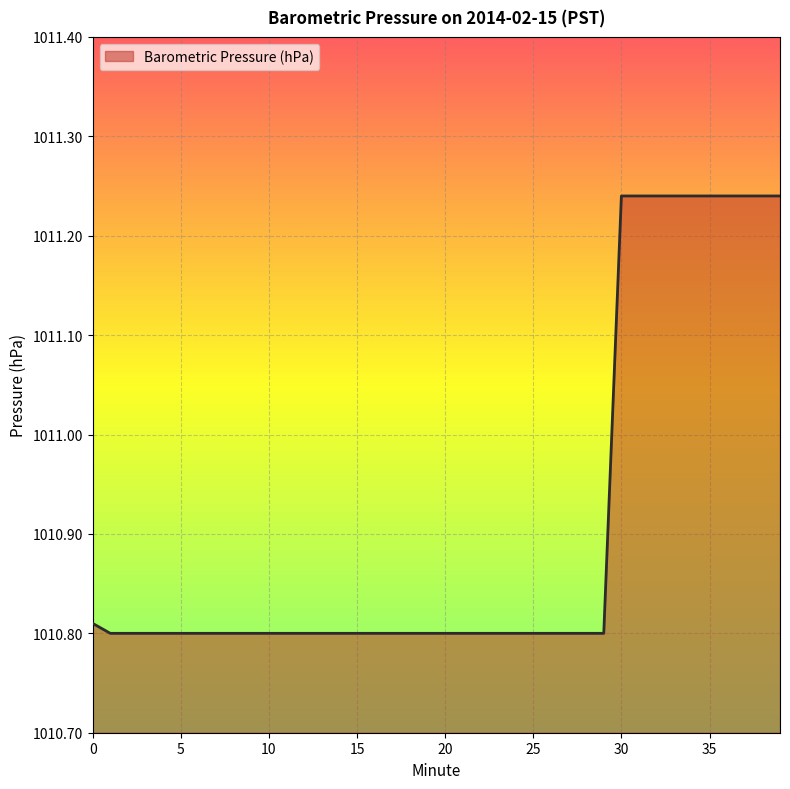

What is the difference between the maximum and minimum values?

0.4